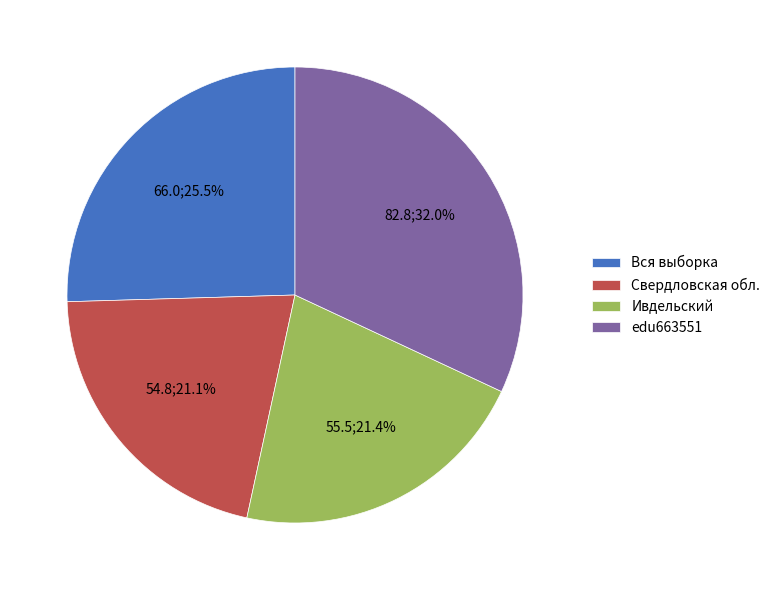

The Ивдельский slice represents 35% of the pie. True or false?

False